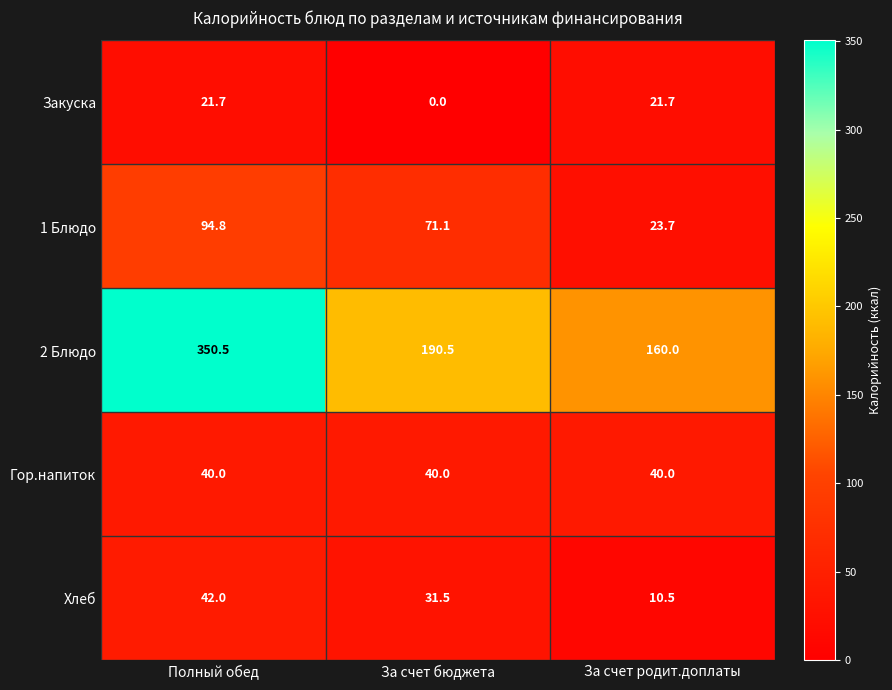

Which series has the widest spread of values?

2 Блюдо